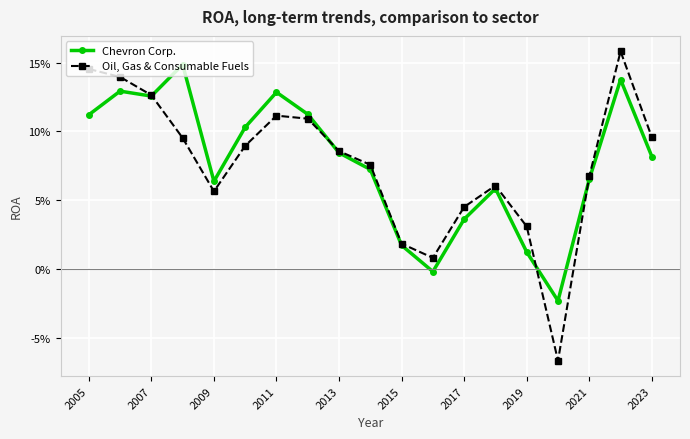

True or false: Oil, Gas & Consumable Fuels and Chevron Corp. cross at least once.

True